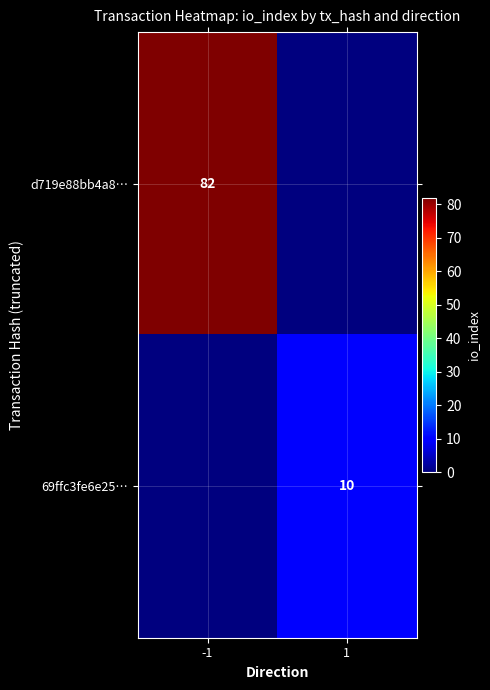

True or false: 69ffc3fe6e25… has a value of 6 at 1.

False